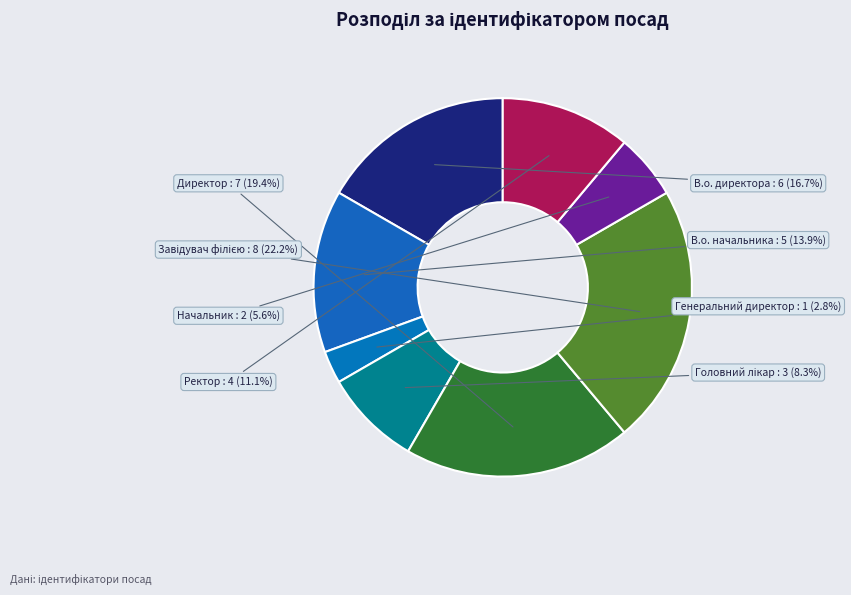

Does В.о. начальника account for over 50% of the chart?

No